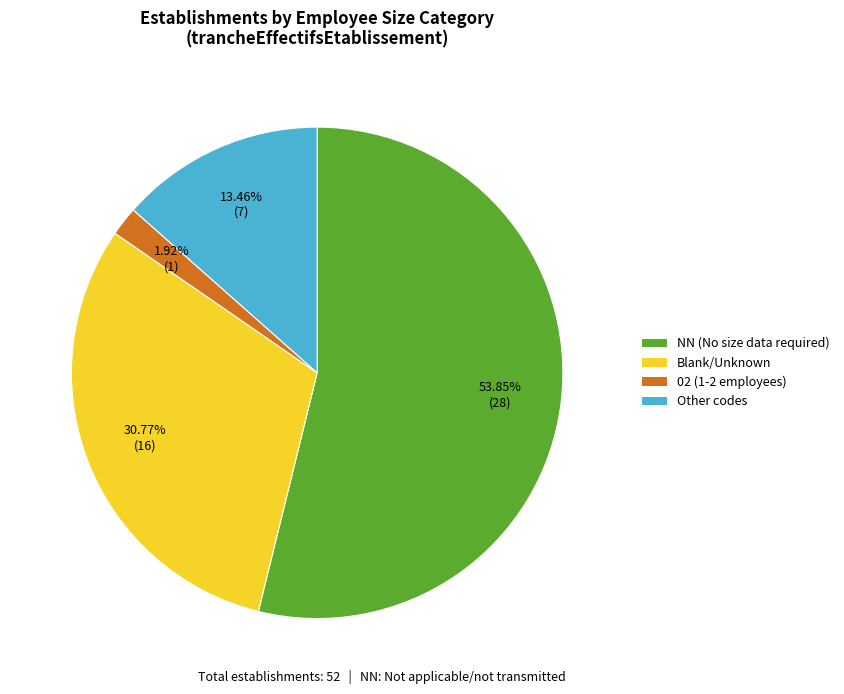

Is there a majority slice in this chart?

Yes